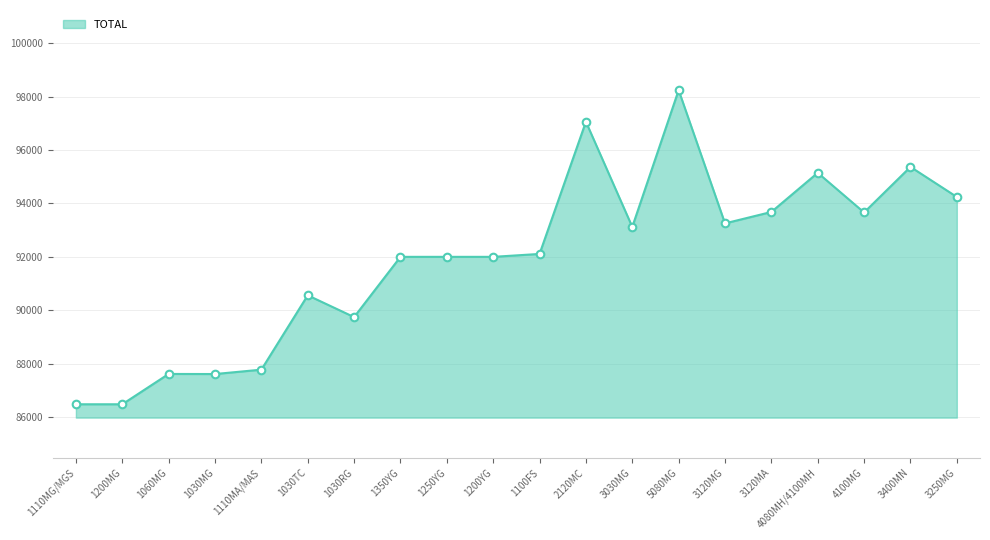

Between 4080MH/4100MH and 1100FS, which is larger?

4080MH/4100MH